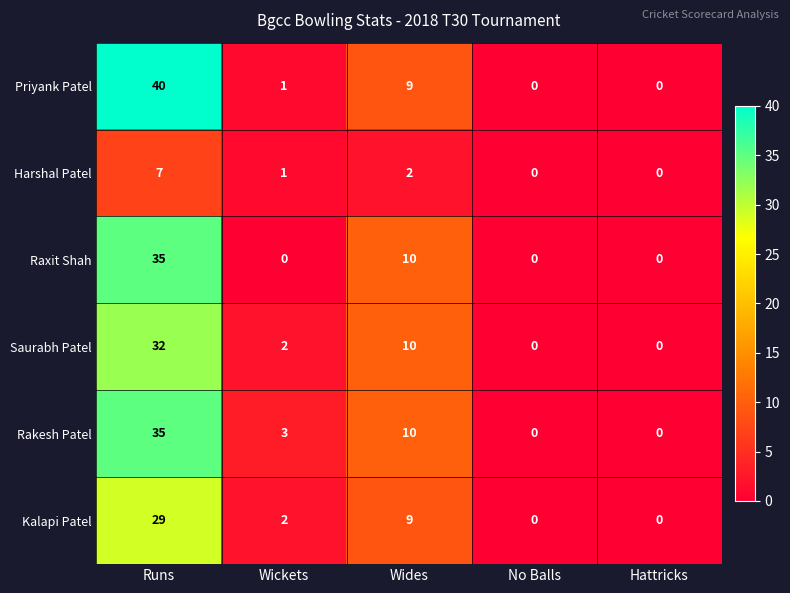

What is the maximum value shown in the chart?

40